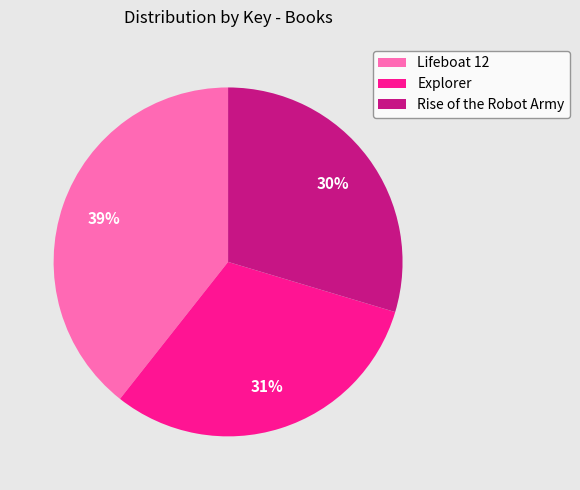

Which has a higher value, Rise of the Robot Army or Explorer?

Explorer